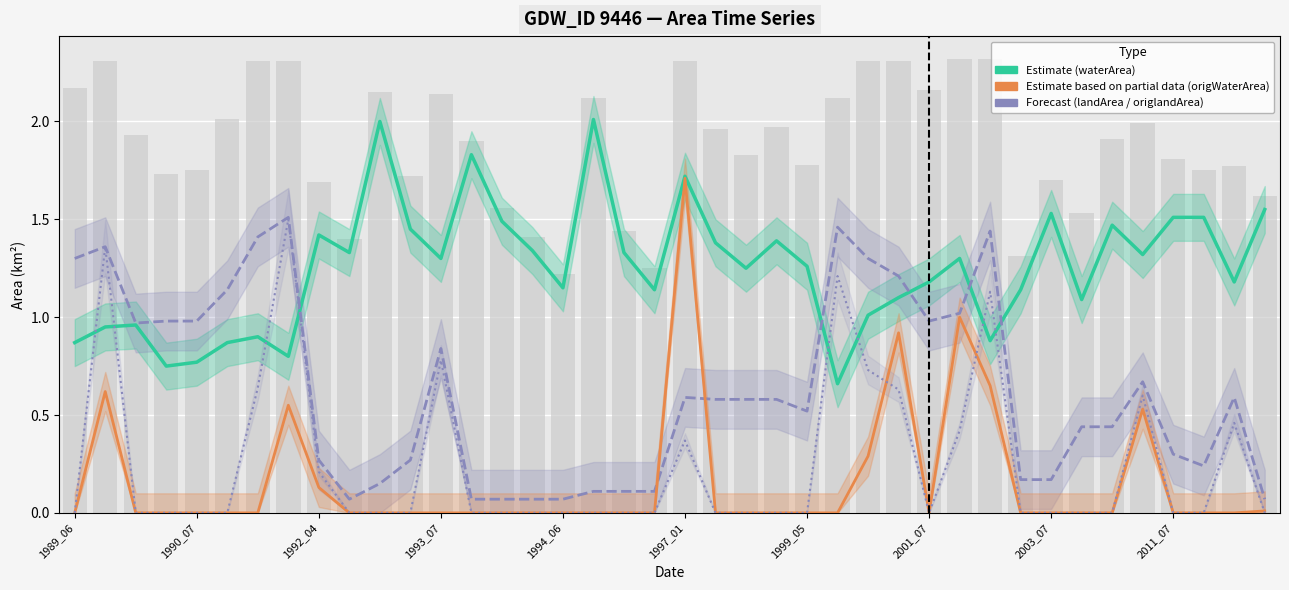

Which series changed the most between 19 and 38?

landArea (Forecast)